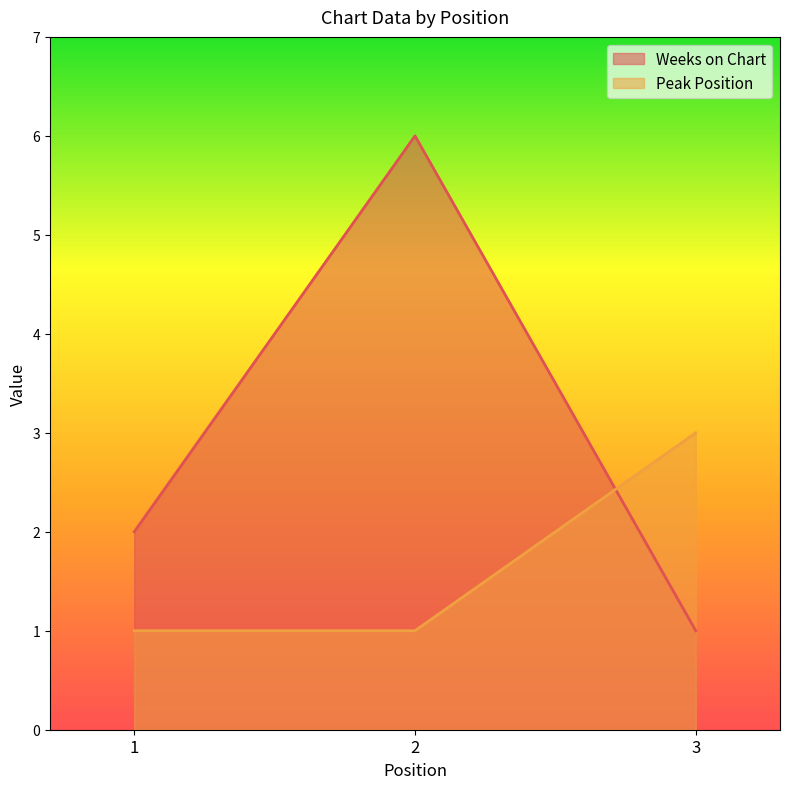

What is the sum of the Weeks on Chart values at 3 and 1?

3